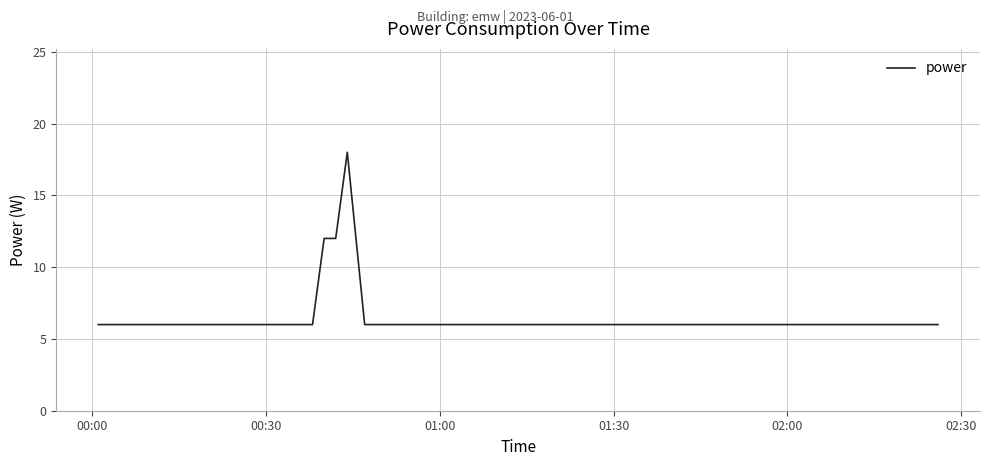

What is the difference between the maximum and minimum values?

12